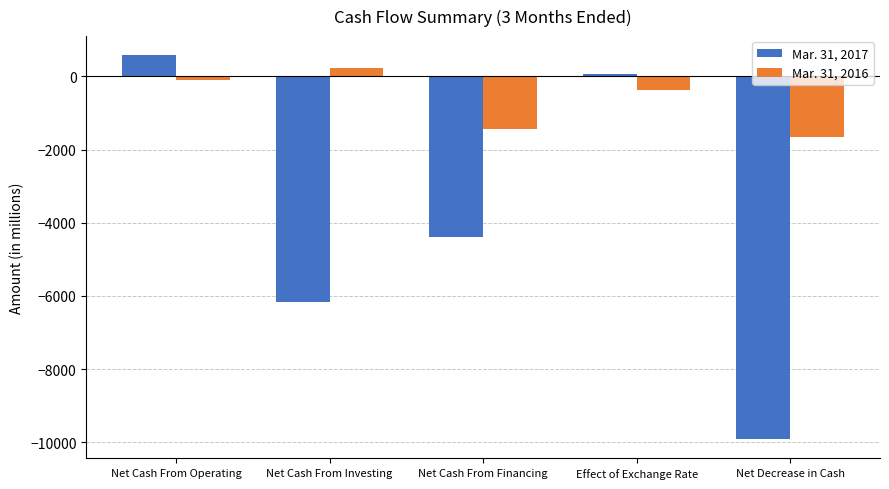

Rank the series at Net Decrease in Cash from highest to lowest value.

Mar. 31, 2016, Mar. 31, 2017